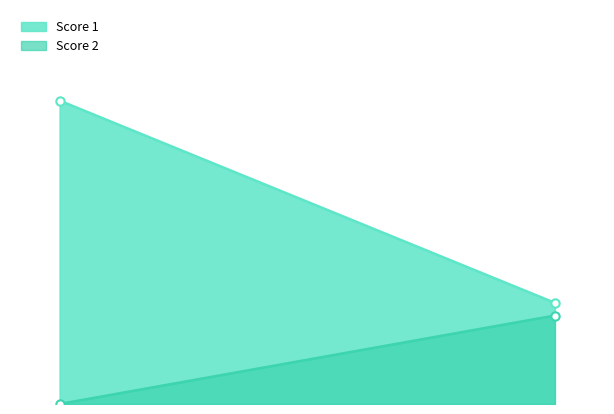

How many lines are shown in the chart?

2